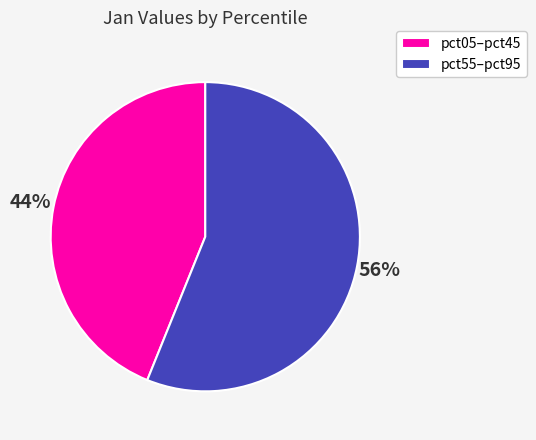

To the nearest percent, what percentage of the pie is pct05–pct45?

44%